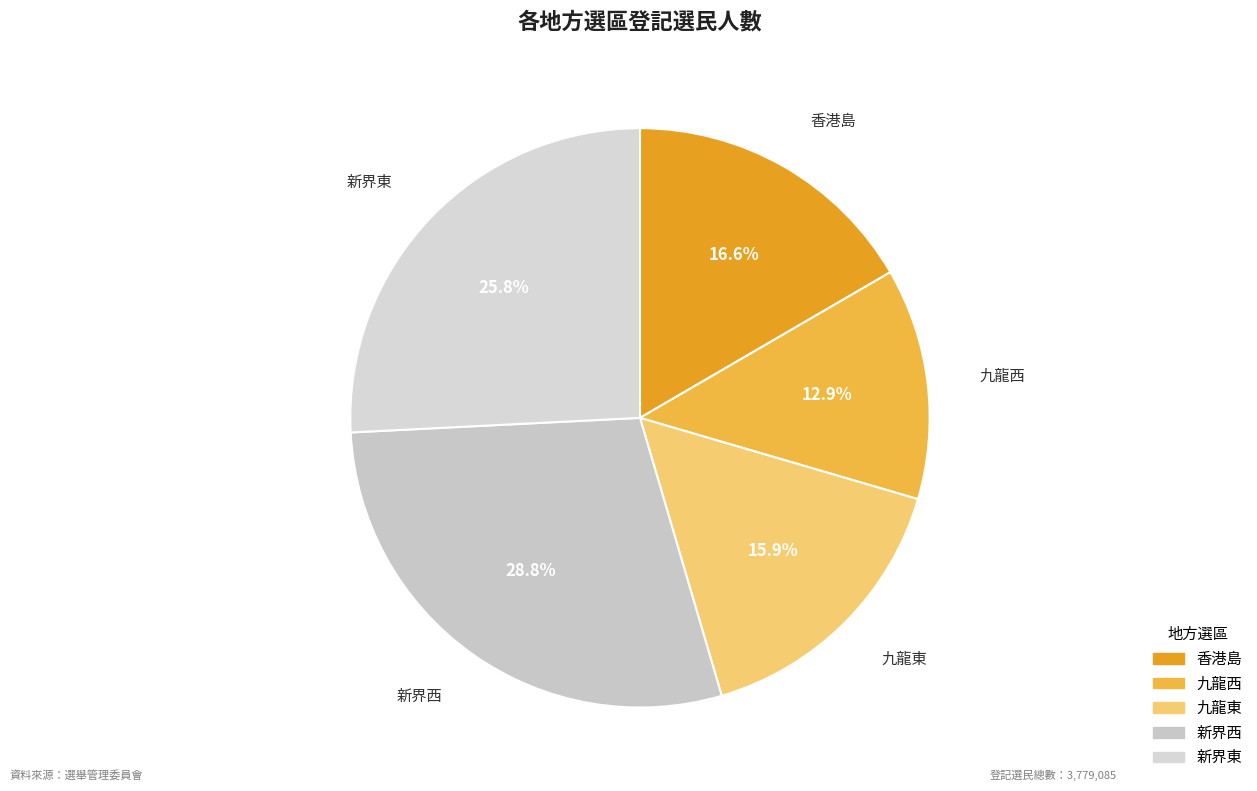

How many slices are in this pie chart?

5